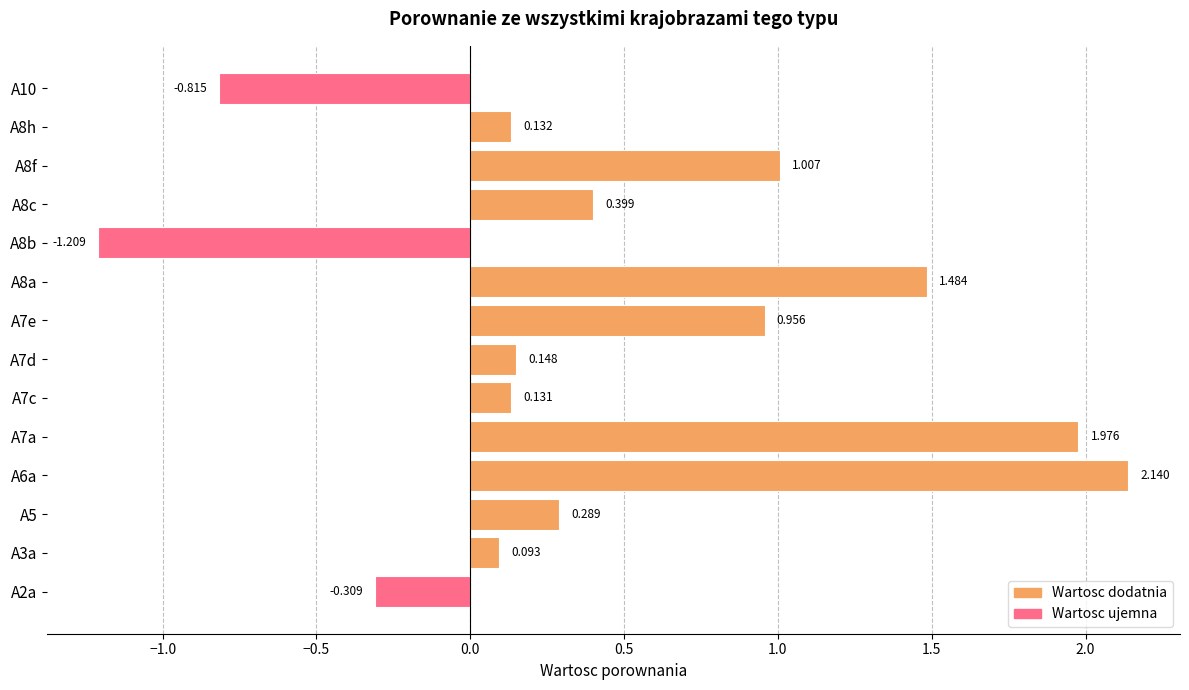

How many data points are less than 0?

3